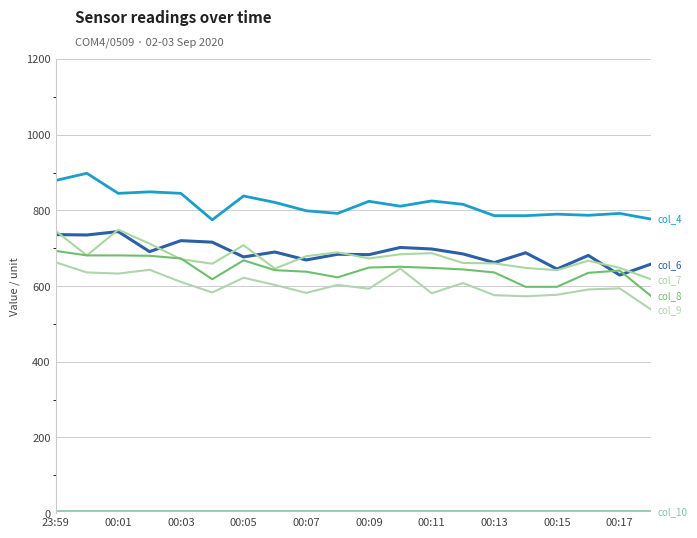

Does the chart display data point markers on the line(s)?

No